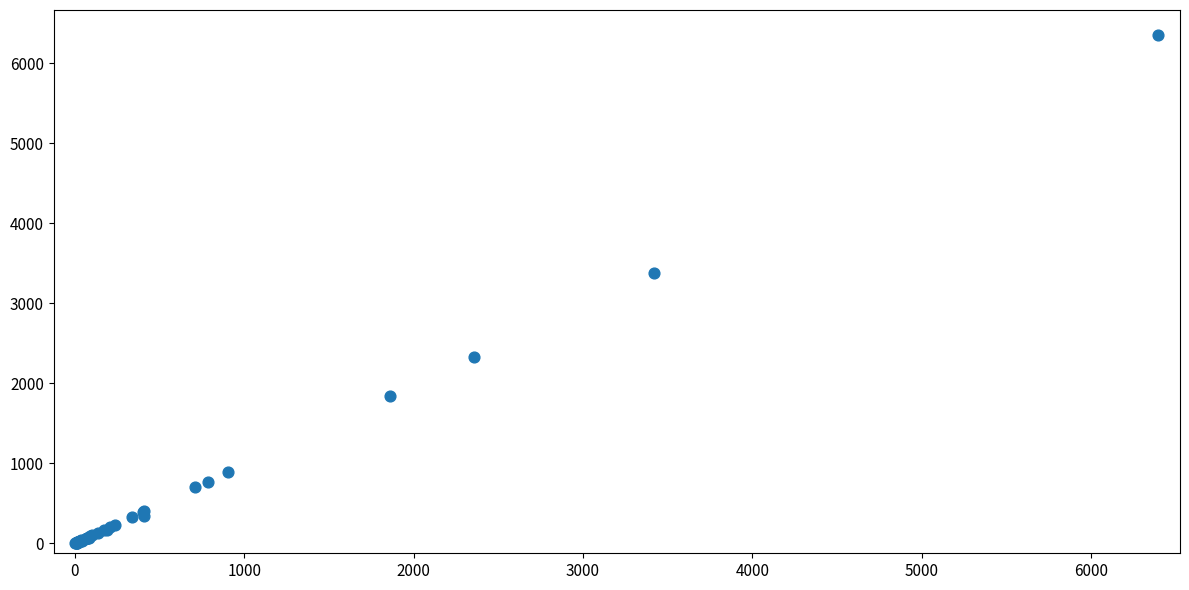

What Y value in the scatter plot is closest to 3176?

3385.2